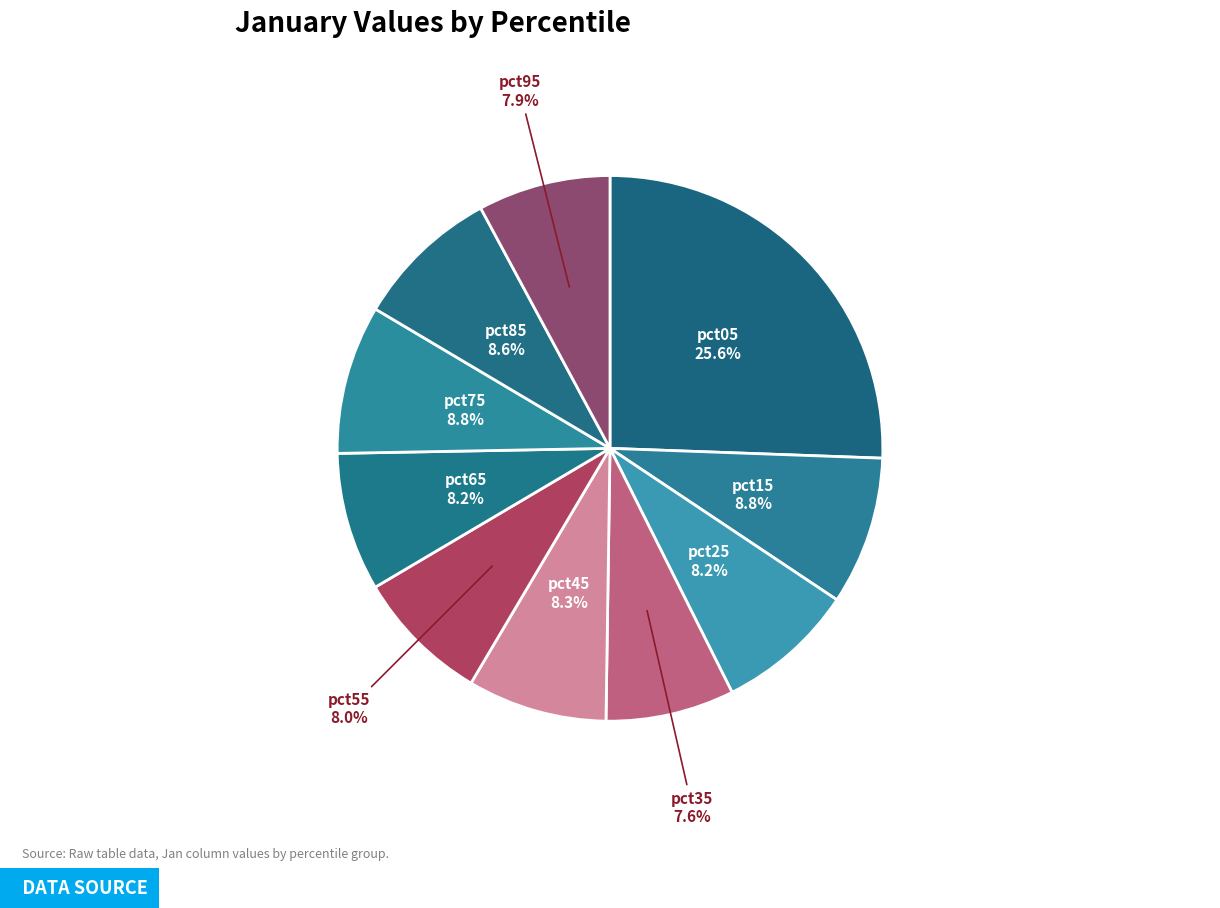

Which slice is the largest?

pct05